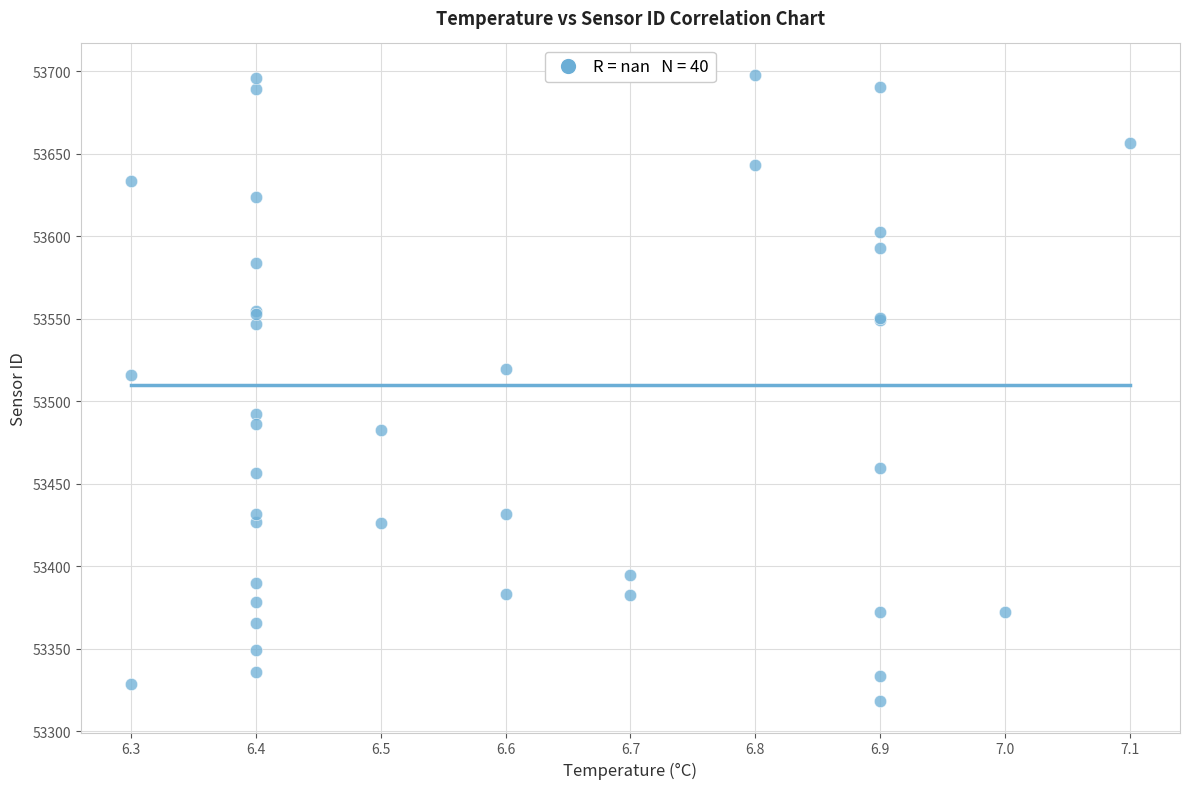

What Y value in the scatter plot is closest to 53508?

53515.7